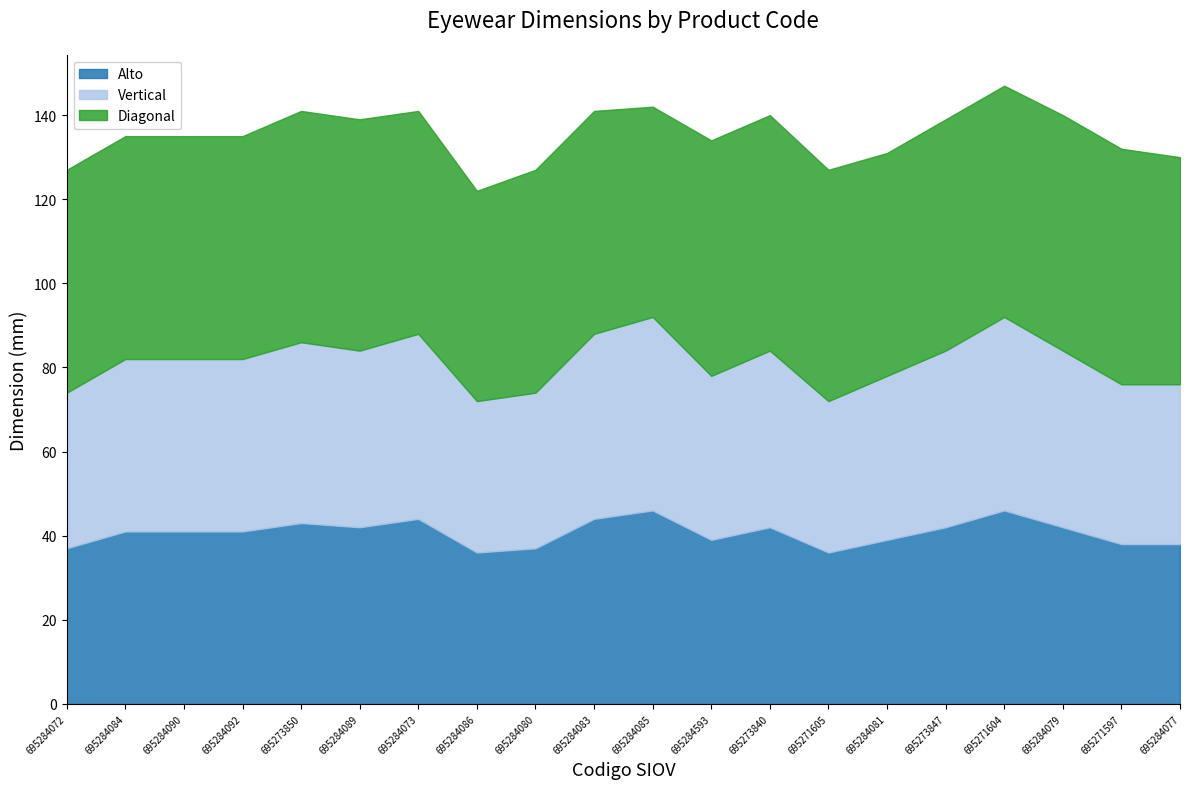

Which series has the widest spread of values?

Alto